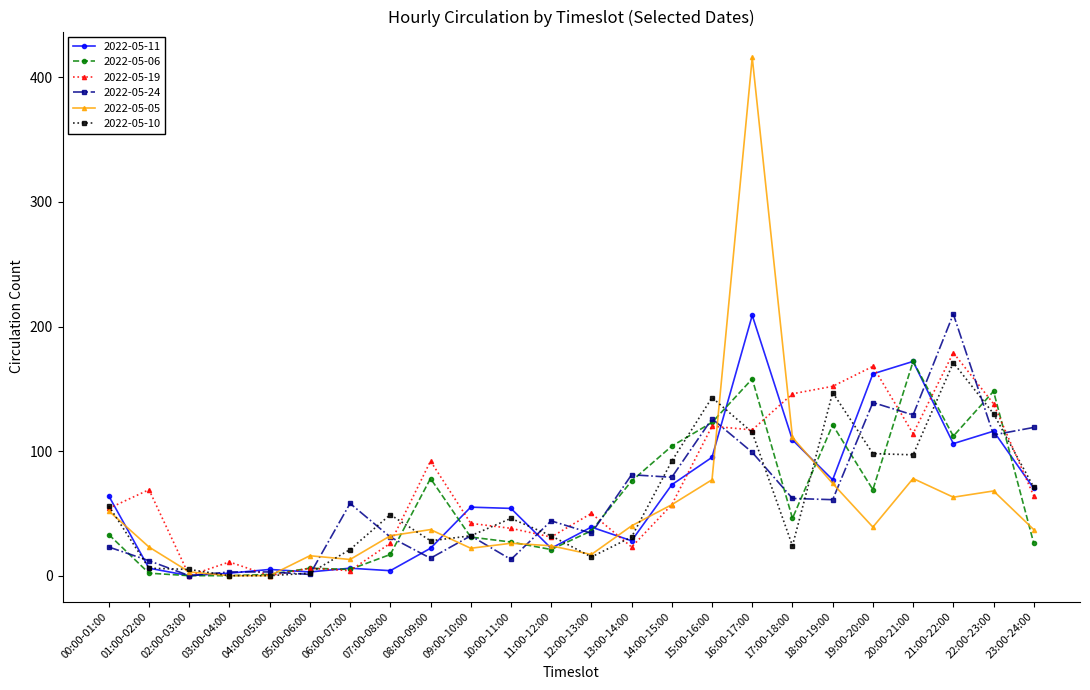

Is it true that 2022-05-24 equals 113 at 22:00-23:00?

True